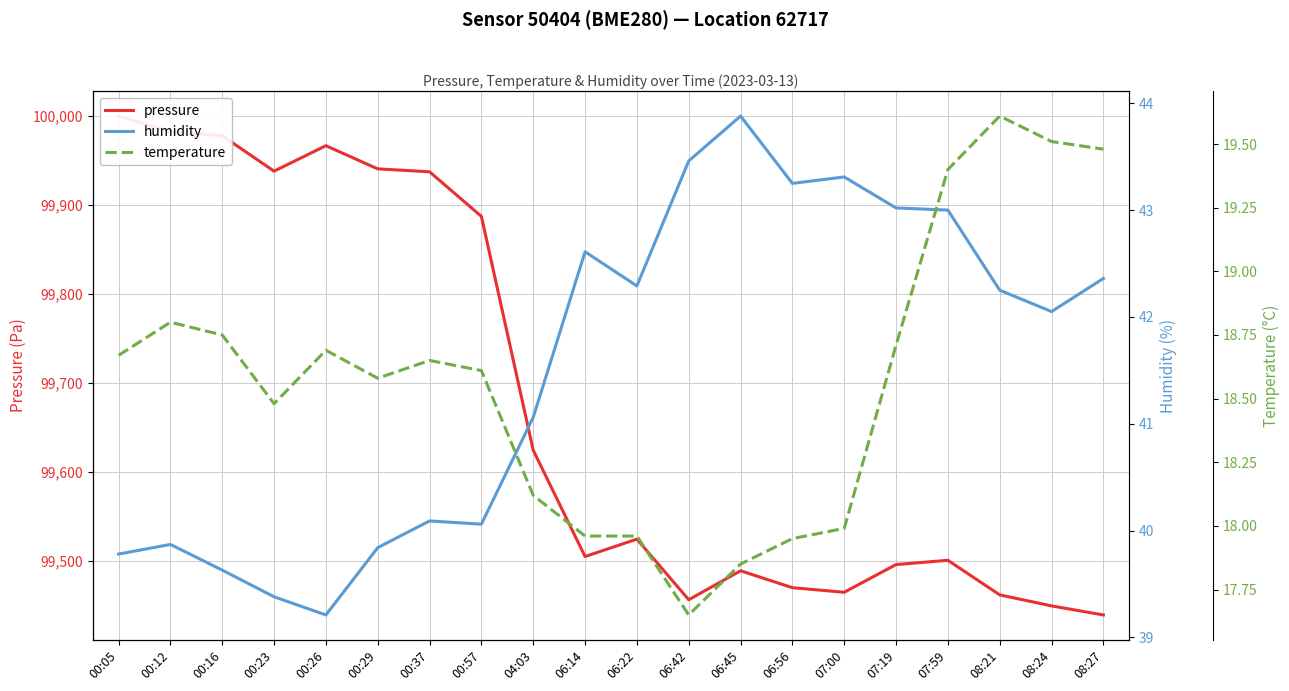

Count the number of data series in this chart.

3